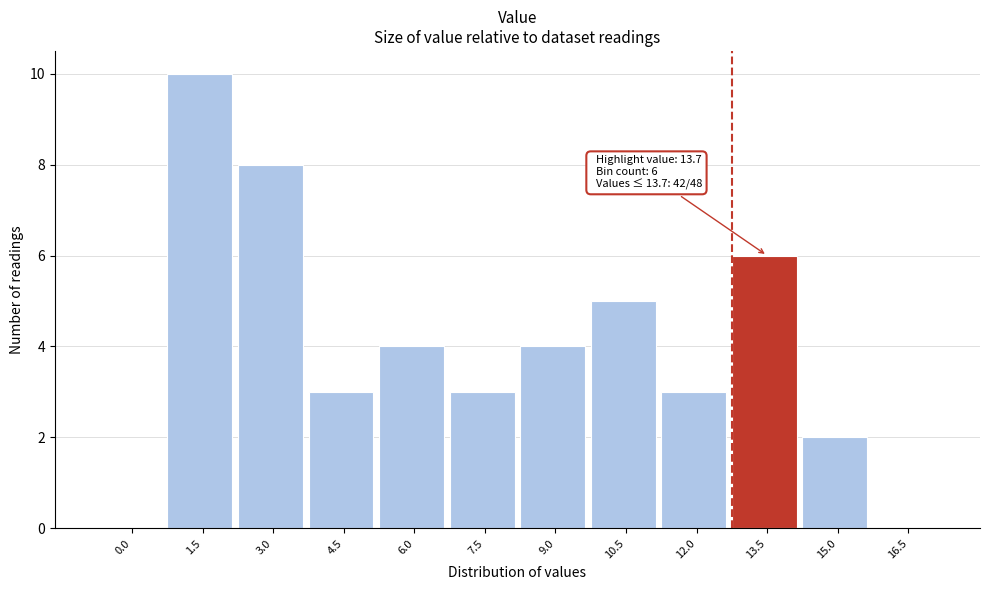

Reading left to right, what are all the values shown in this chart?

0.0=0	1.5=10	3.0=8	4.5=3	6.0=4	7.5=3	9.0=4	10.5=5	12.0=3	13.5=6	15.0=2	16.5=0